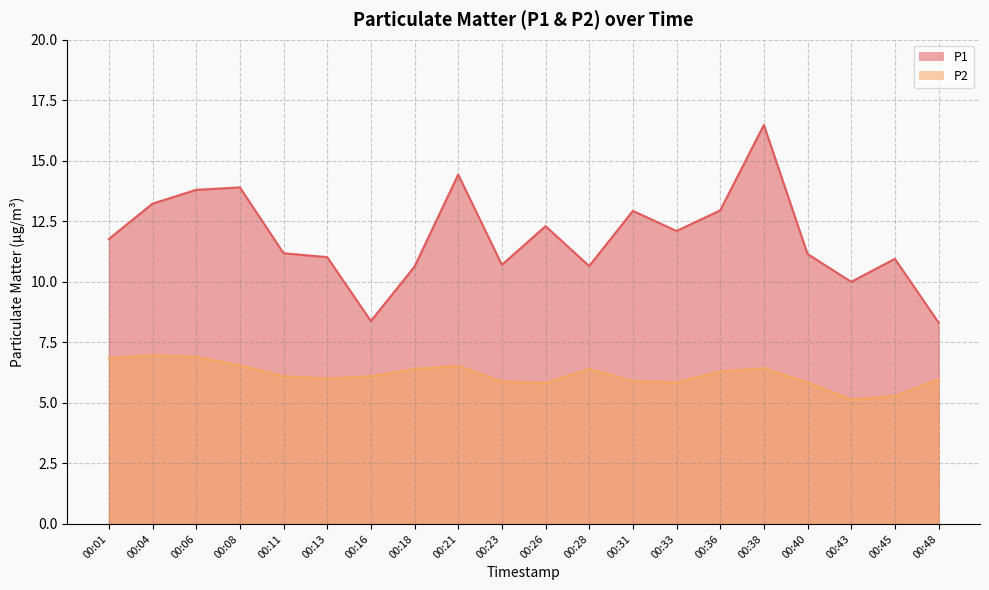

How many data points in P2 are less than 6?

8